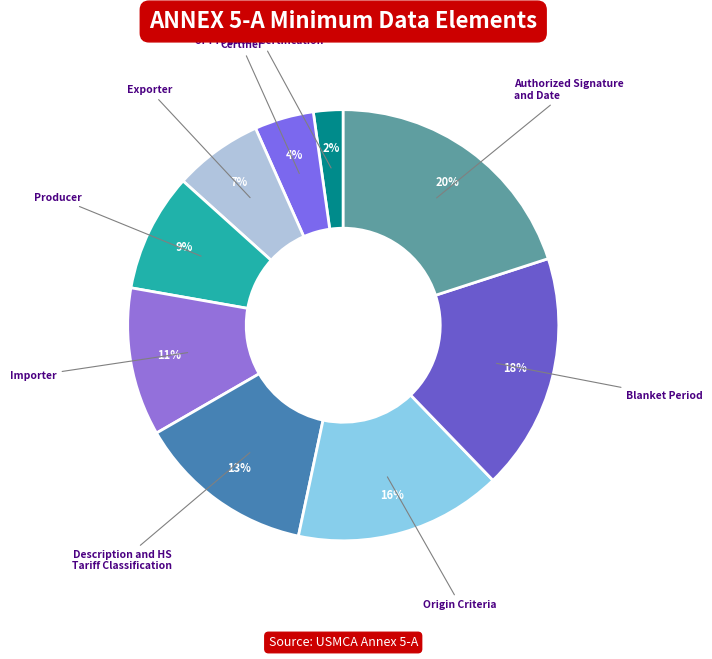

To the nearest percent, what portion does Blanket Period represent?

18%